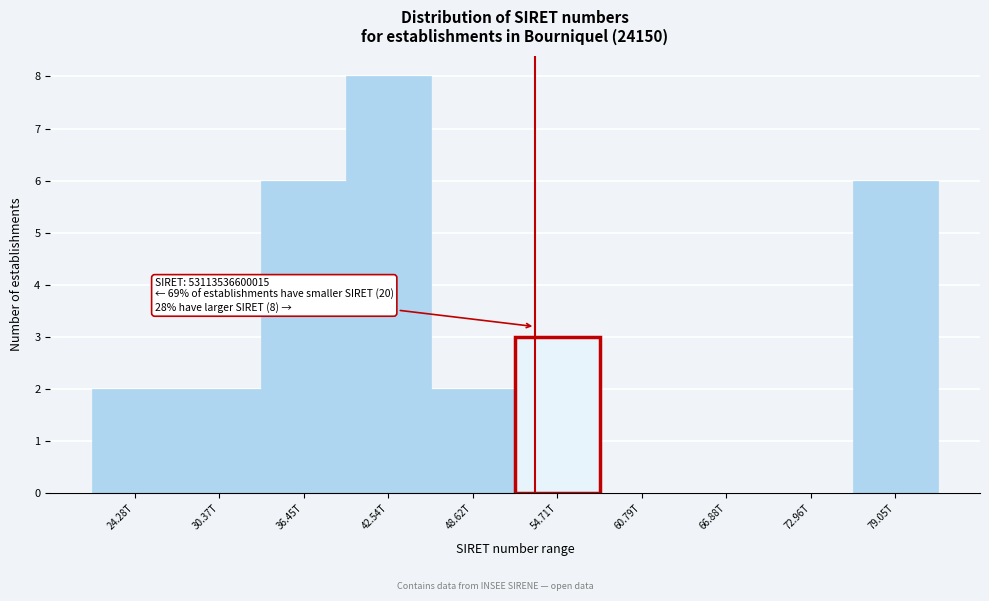

Reading left to right, list all the values displayed in this chart.

24.28T=2	30.37T=2	36.45T=6	42.54T=8	48.62T=2	54.71T=3	60.79T=0	66.88T=0	72.96T=0	79.05T=6